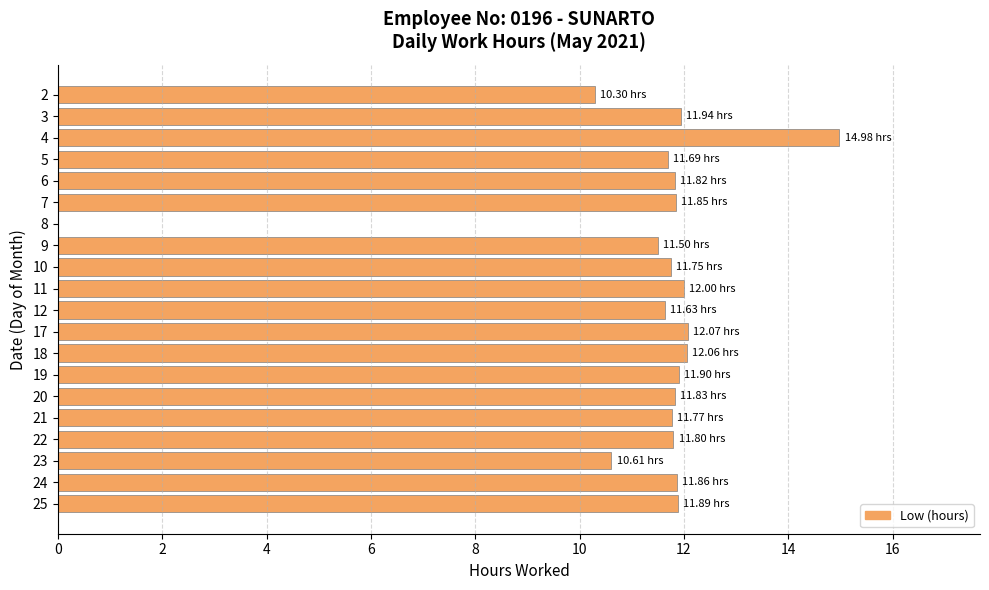

What is the change in value from 4 to 8?

-15.0